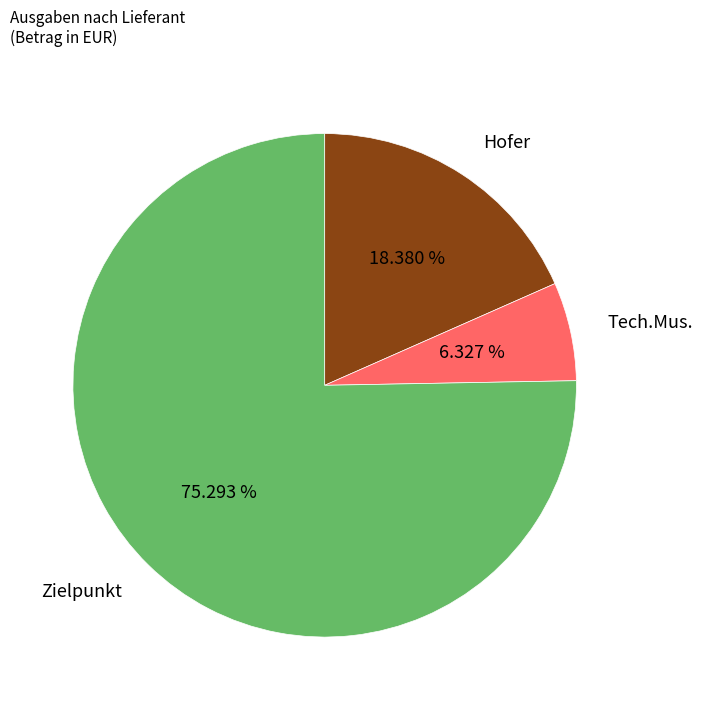

Approximately how many times larger is the value at Zielpunkt compared to Hofer?

4.1